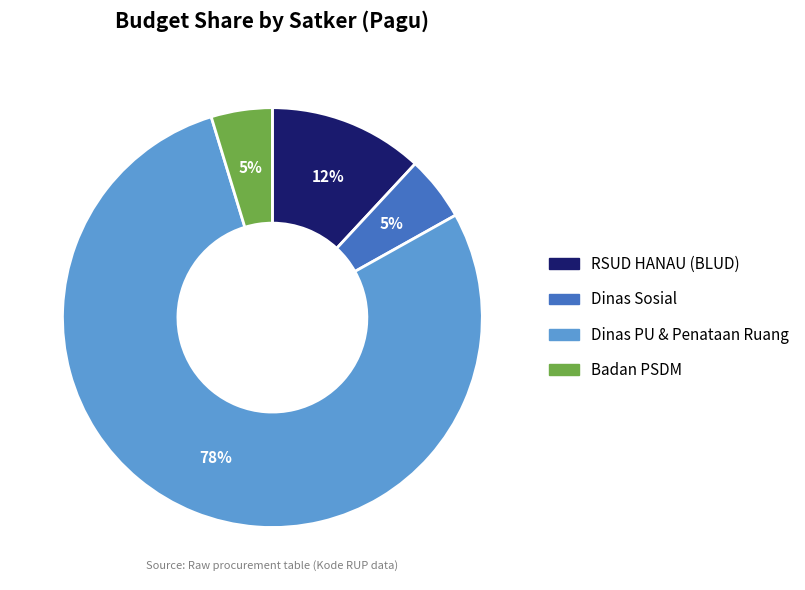

Is there a majority slice in this chart?

Yes